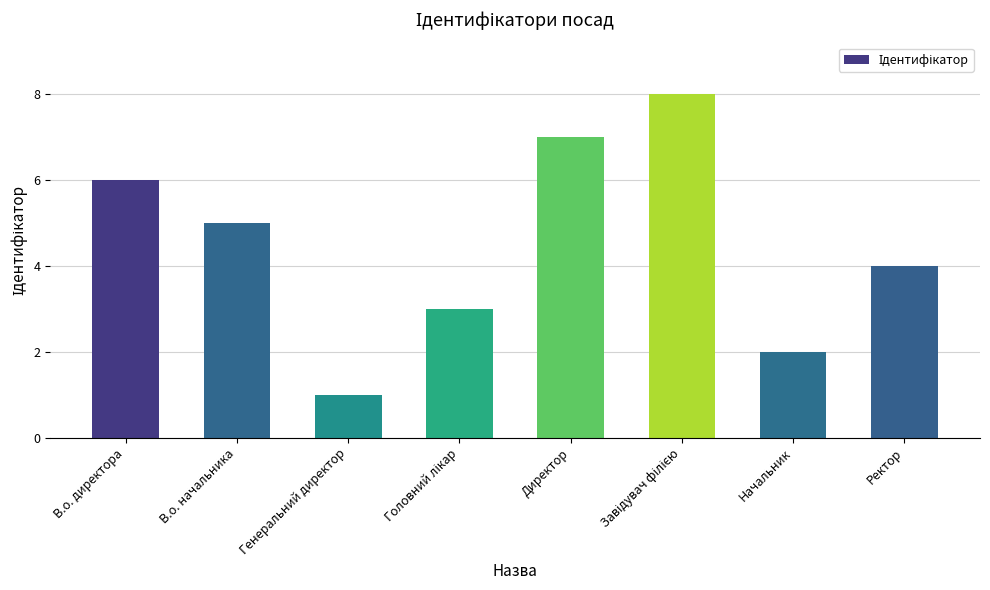

Where is the data nearest to the value 4?

Ректор